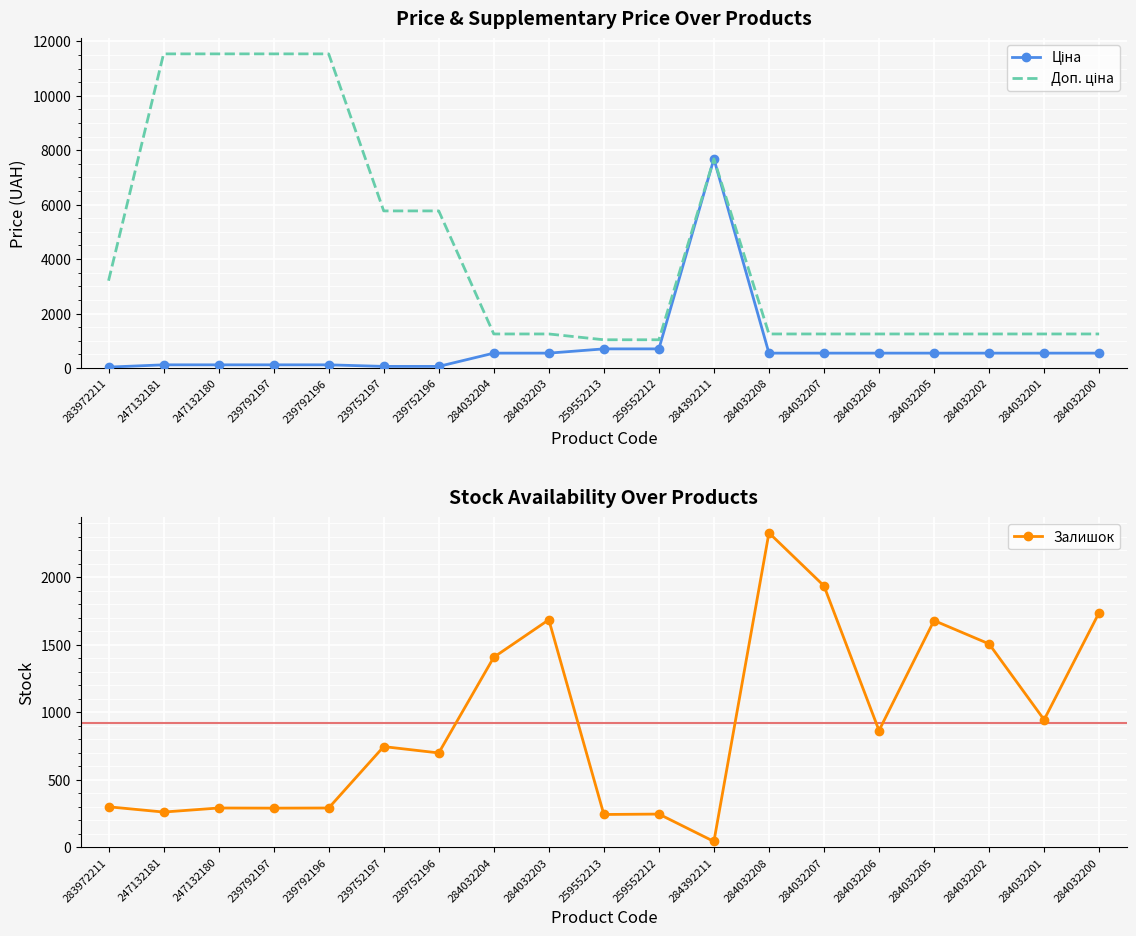

True or false: Ціна and Доп. ціна intersect in this chart.

False